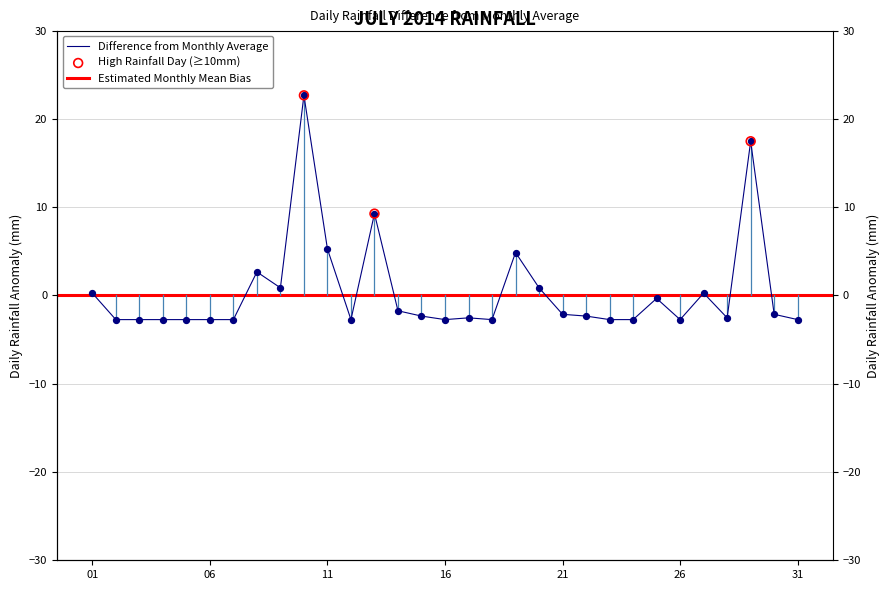

What is the change in value from 01 to 21?

-2.4